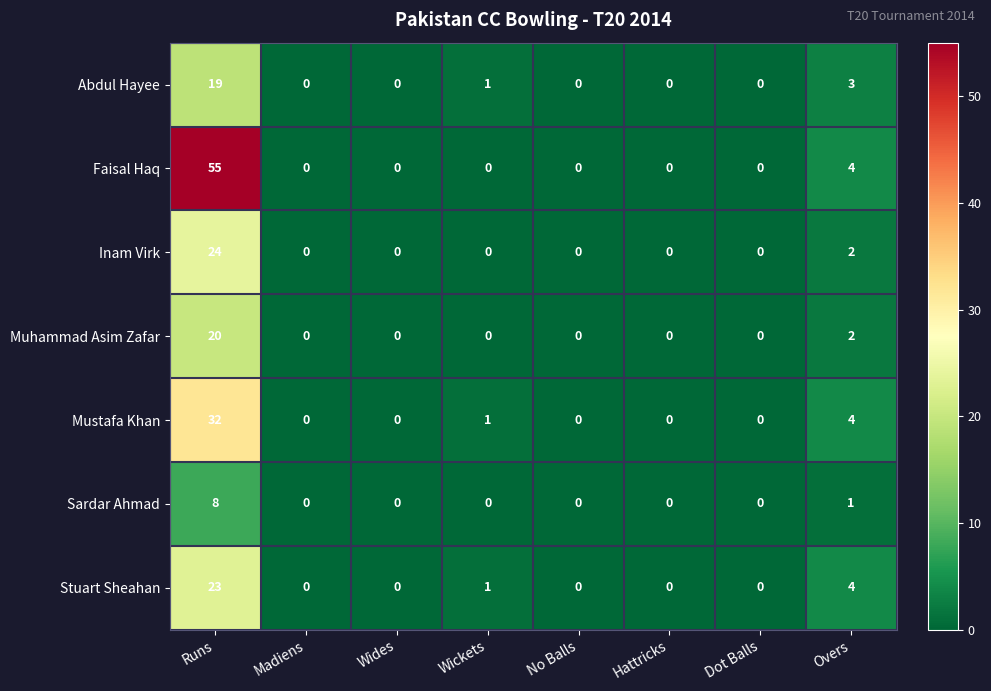

Where is Faisal Haq nearest to the value 27?

Overs